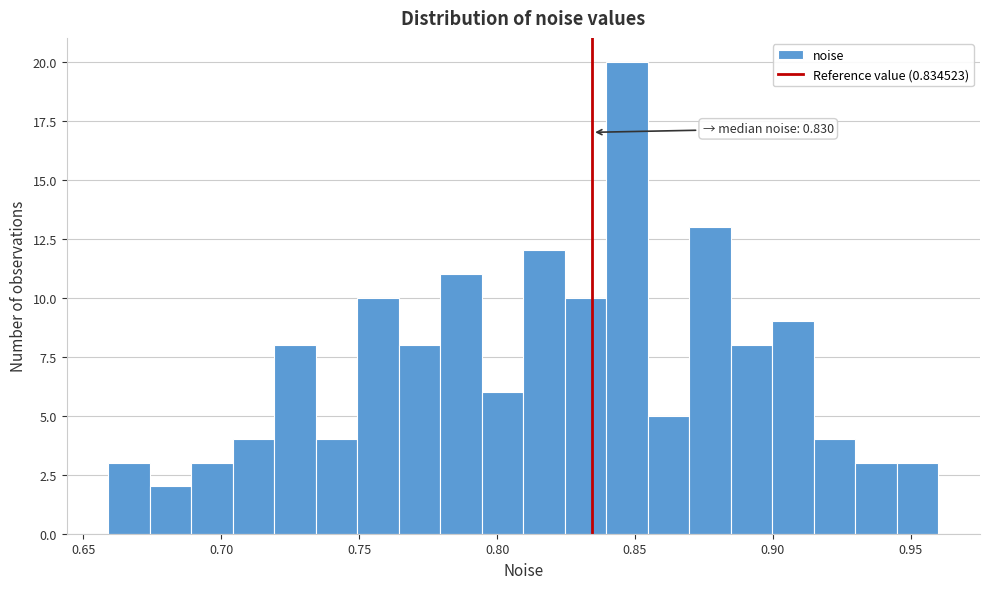

Read against the x-axis, roughly where is the centre of the tallest bar?

0.845